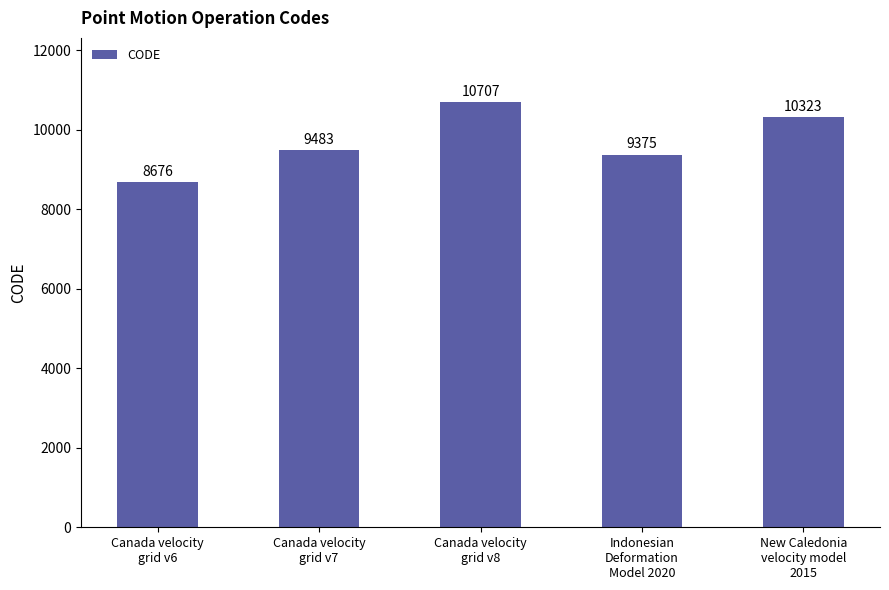

Reading left to right, list all the values displayed in this chart.

Canada velocity
grid v6=8676	Canada velocity
grid v7=9483	Canada velocity
grid v8=10707	Indonesian
Deformation
Model 2020=9375	New Caledonia
velocity model
2015=10323